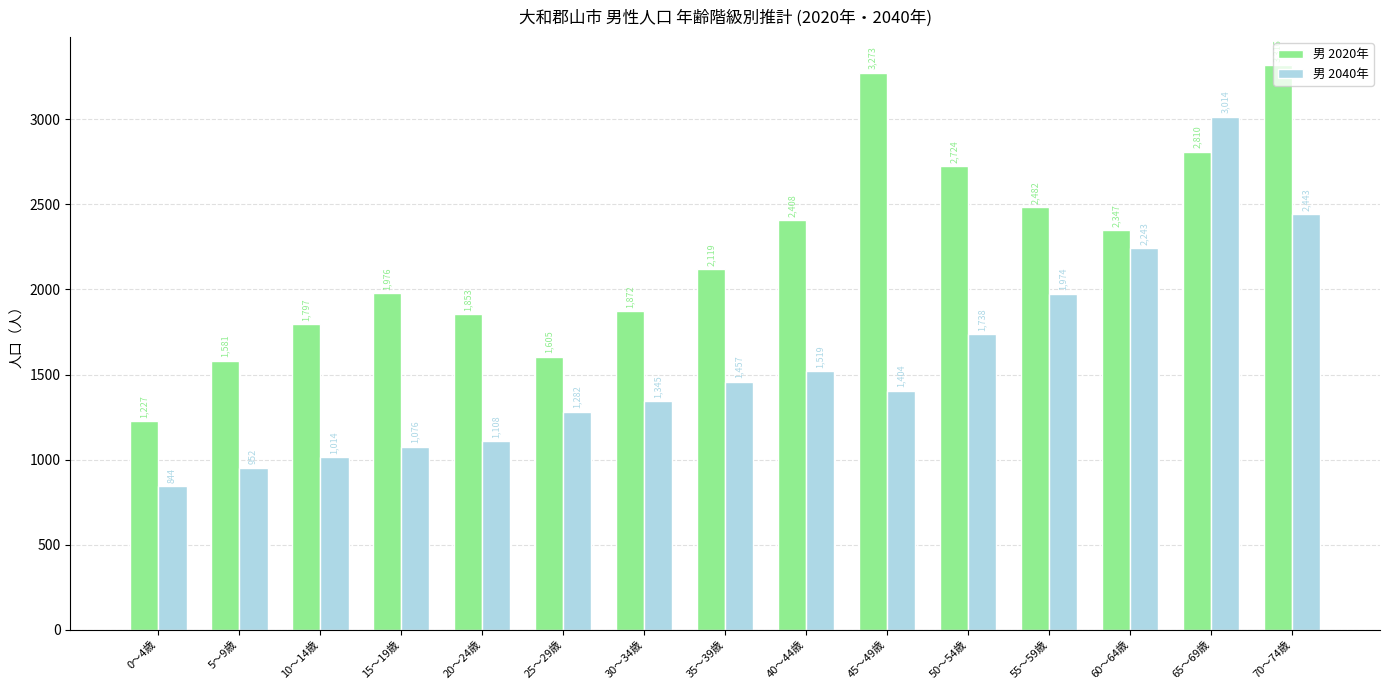

At which label does 男 2020年 reach its minimum?

0～4歳